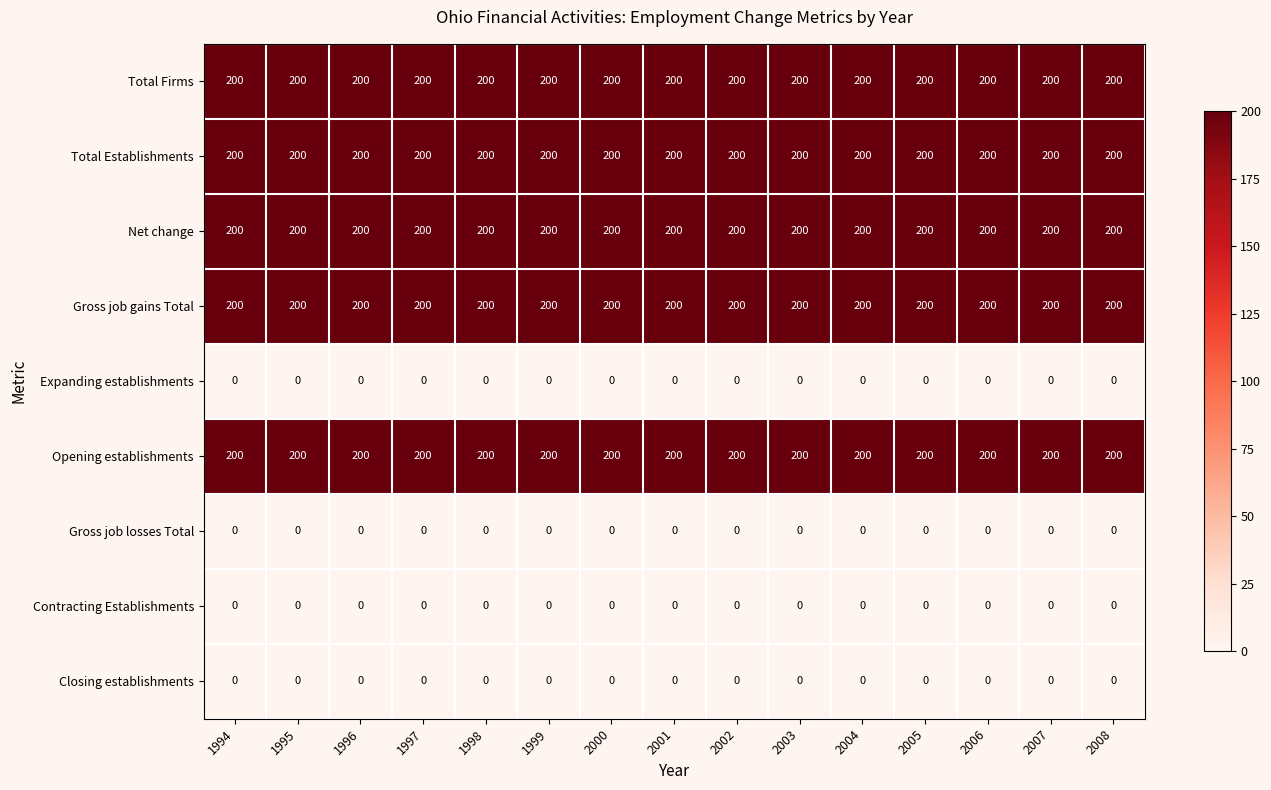

The Total Establishments series shows 123 at 1998. True or false?

False